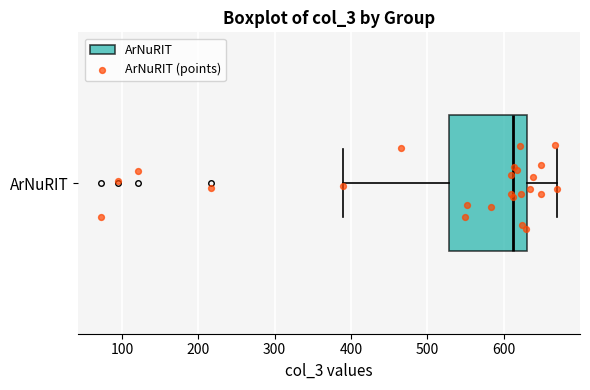

Transcribe this box plot: give where the median line is, the range the box spans, and where the two whiskers end, as read against the x-axis. The values are not printed on the chart, so give them approximately, as read against the axis.

median 610, box 530 to 630, whiskers 390 to 670